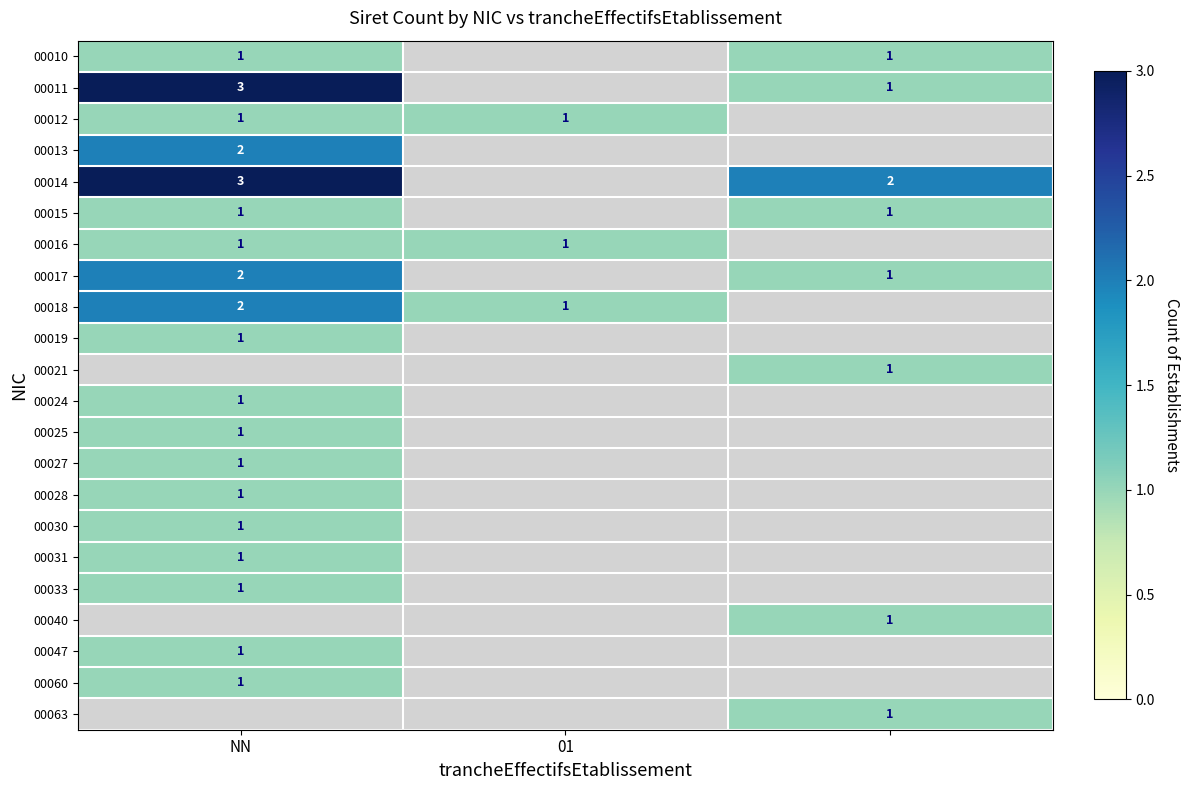

Is it true that 00012 equals 1 at NN?

True